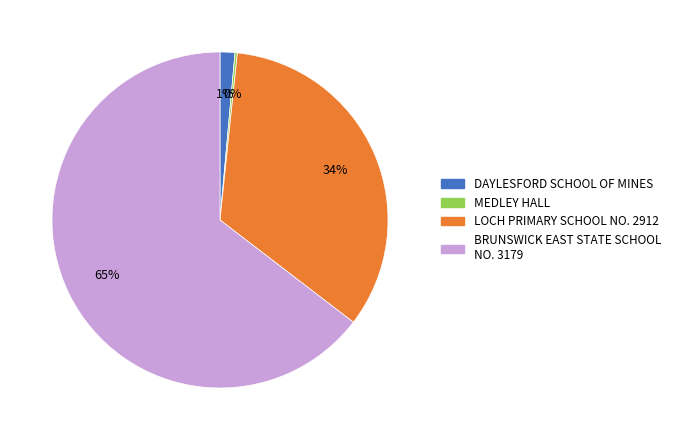

Which has a higher value, LOCH PRIMARY SCHOOL NO. 2912 or DAYLESFORD SCHOOL OF MINES?

LOCH PRIMARY SCHOOL NO. 2912